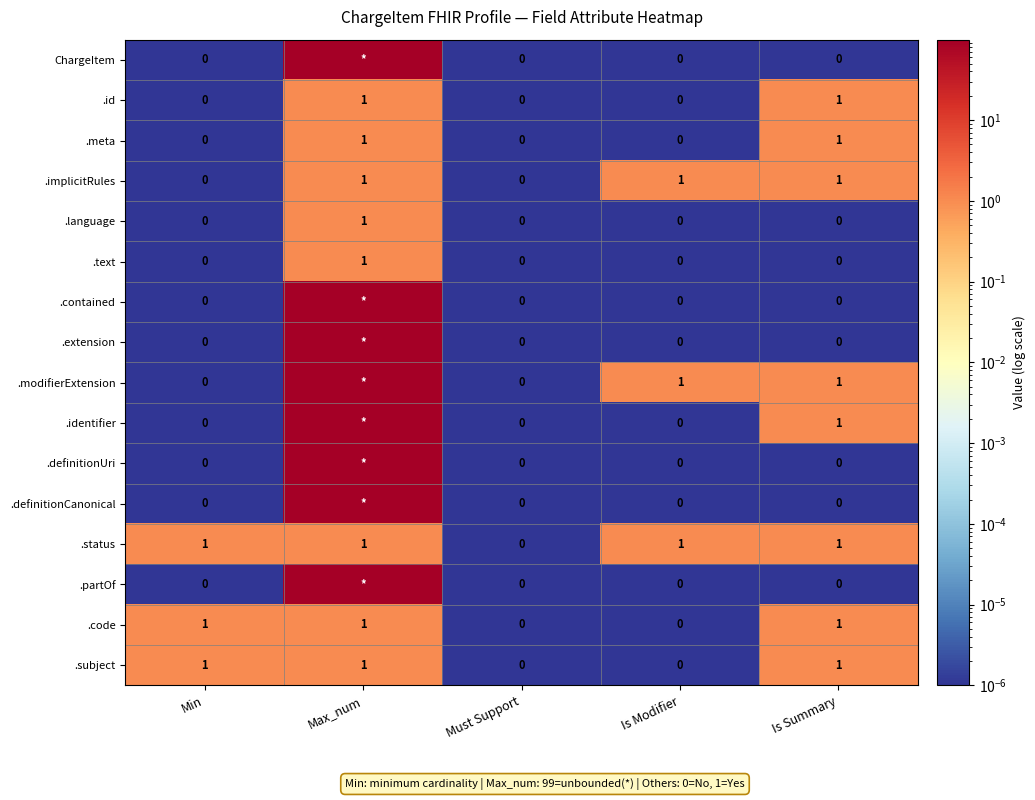

Is the value of .meta at Min greater than the value of .implicitRules at Max_num?

No